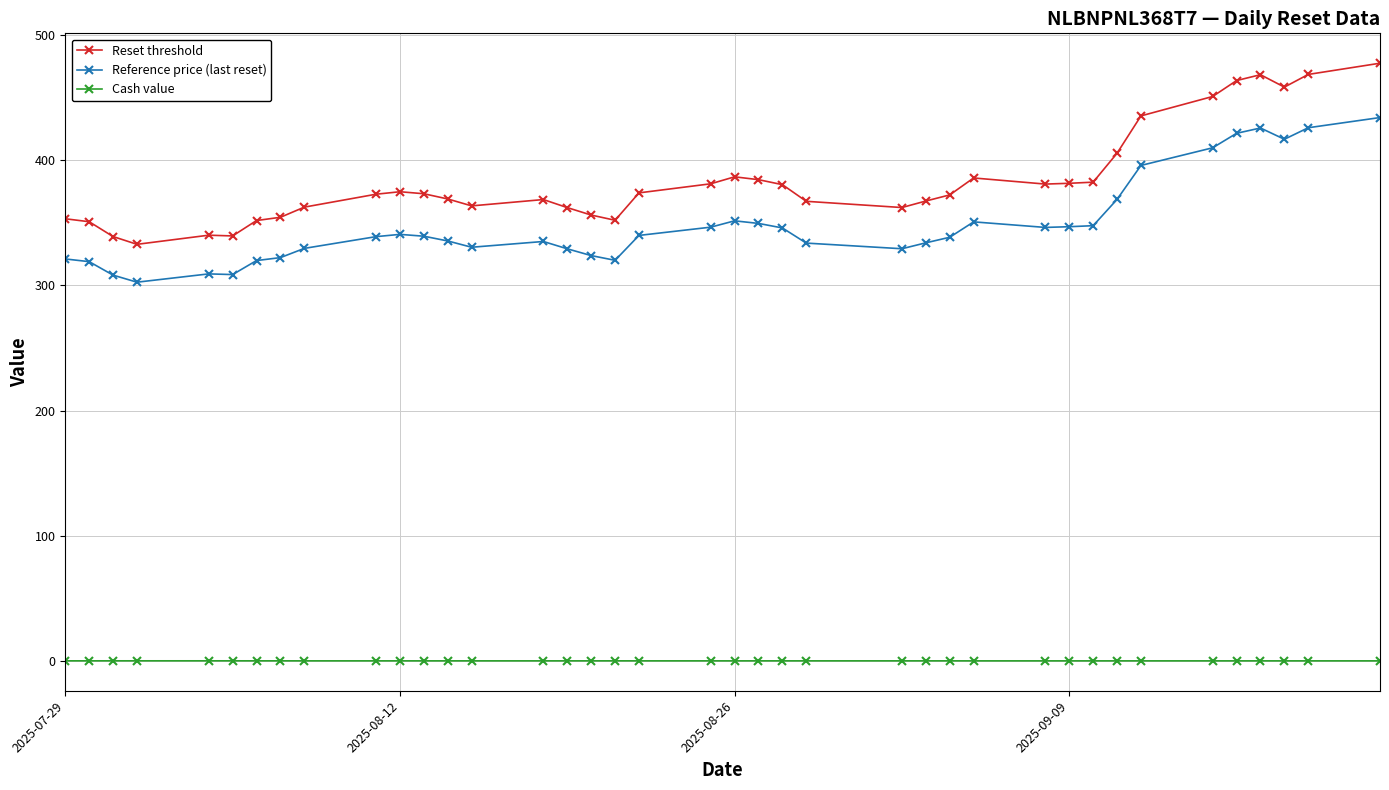

At how many categories does at least one series exceed 119?

39